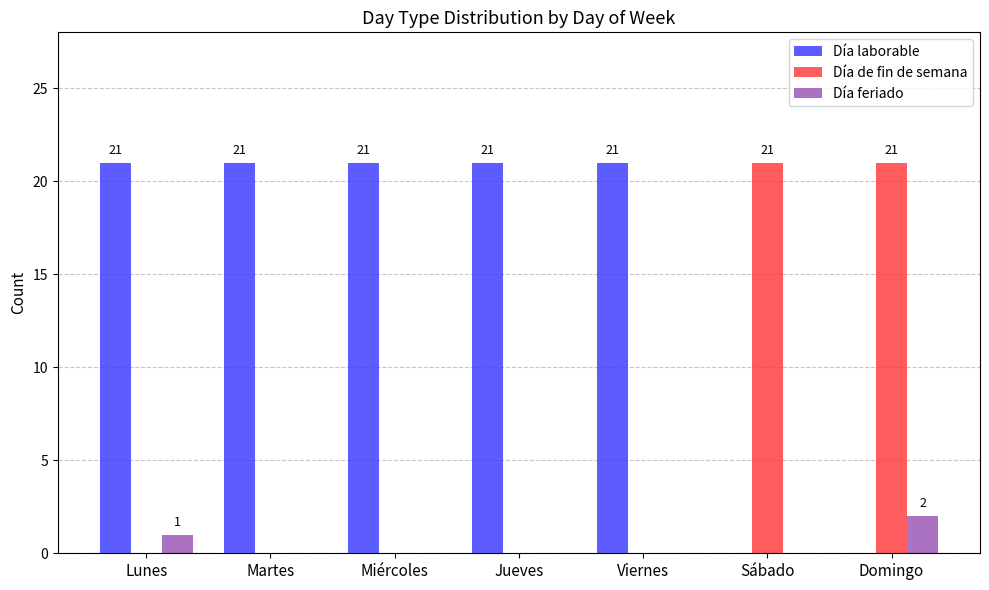

How many Día feriado values are between 0 and 1?

6